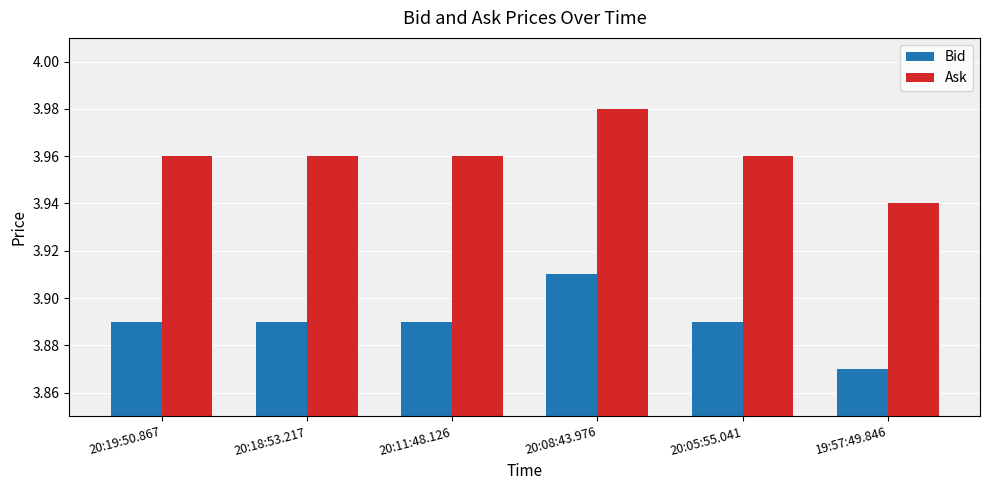

How many Ask values are between 3 and 4?

6